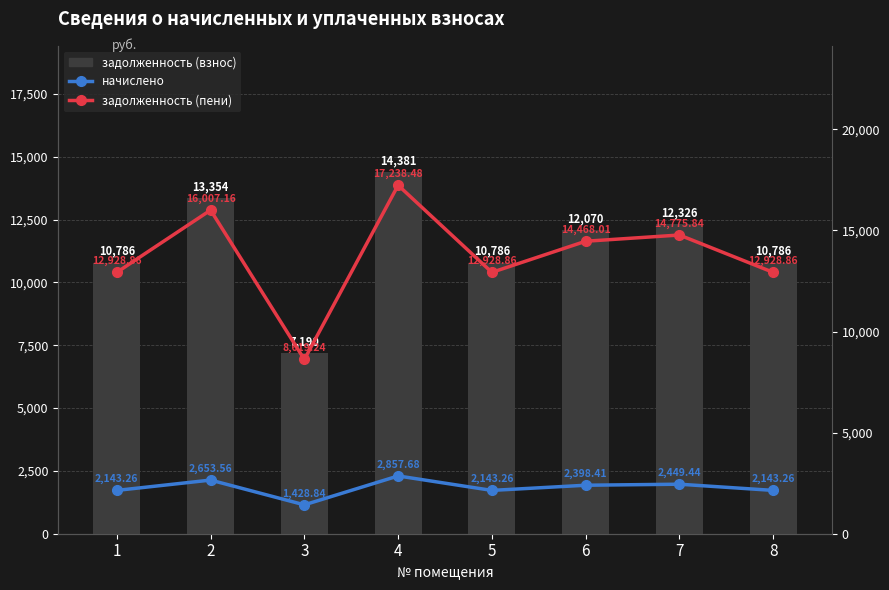

Reading right to left, transcribe all the data shown in this chart.

задолженность (взнос): 8=10785.6	7=12326.4	6=12069.6	5=10785.6	4=14380.8	3=7190.4	2=13353.6	1=10785.6
начислено: 8=2143.3	7=2449.4	6=2398.4	5=2143.3	4=2857.7	3=1428.8	2=2653.6	1=2143.3
задолженность (пени): 8=12928.9	7=14775.8	6=14468.0	5=12928.9	4=17238.5	3=8619.2	2=16007.2	1=12928.9